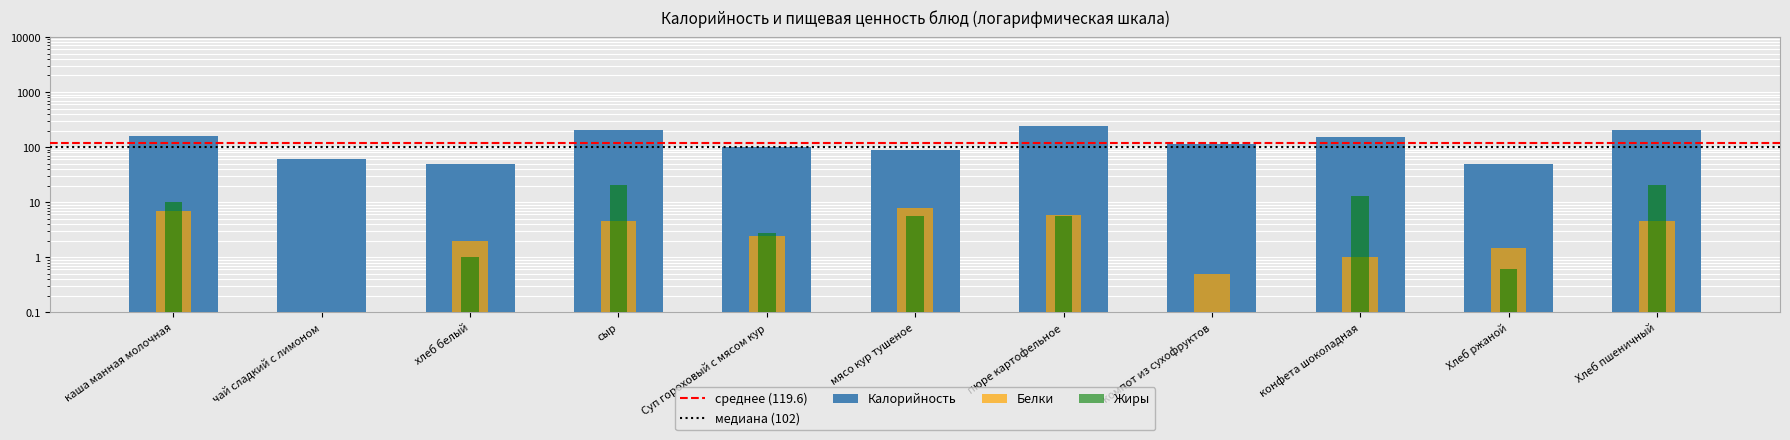

Reading left to right, extract all data points from this chart.

Калорийность: каша манная молочная=159.0	чай сладкий с лимоном=60.0	хлеб белый=50.0	сыр=204.0	Суп гороховый с мясом кур=102.0	мясо кур тушеное=88.5	пюре картофельное=237.0	компот из сухофруктов=112.0	конфета шоколадная=150.0	Хлеб ржаной=50.0	Хлеб пшеничный=204.0
Белки: каша манная молочная=7.0	чай сладкий с лимоном=0.0	хлеб белый=2.0	сыр=4.6	Суп гороховый с мясом кур=2.4	мясо кур тушеное=7.8	пюре картофельное=5.8	компот из сухофруктов=0.5	конфета шоколадная=1.0	Хлеб ржаной=1.5	Хлеб пшеничный=4.6
Жиры: каша манная молочная=10.0	чай сладкий с лимоном=0.0	хлеб белый=1.0	сыр=20.6	Суп гороховый с мясом кур=2.7	мясо кур тушеное=5.6	пюре картофельное=5.5	компот из сухофруктов=0.0	конфета шоколадная=13.0	Хлеб ржаной=0.6	Хлеб пшеничный=20.6